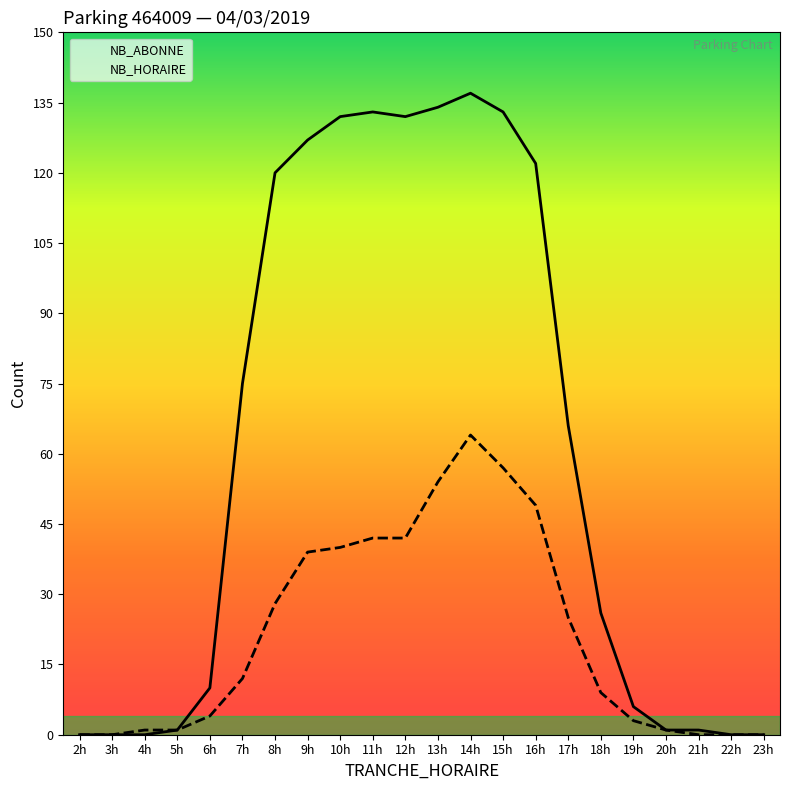

Is it true that NB_HORAIRE equals 3 at 19h?

True